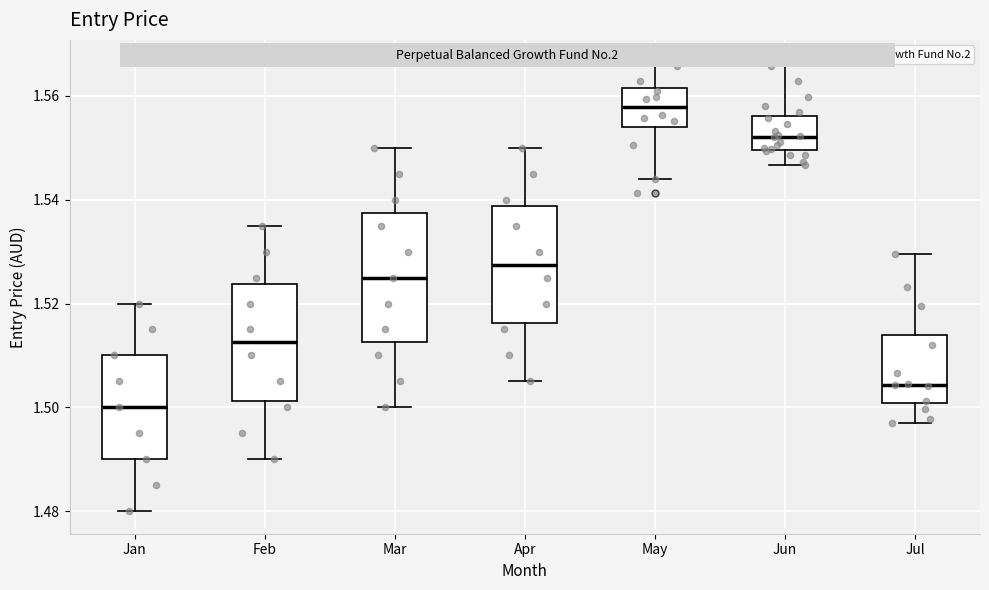

Which box has the highest median line?

May